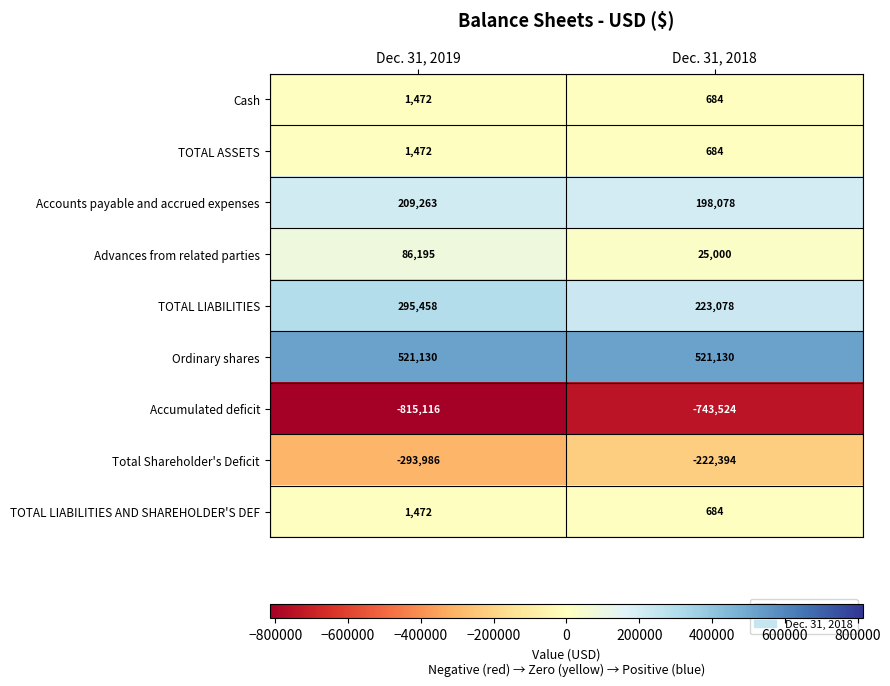

How many data points does each series have?

2